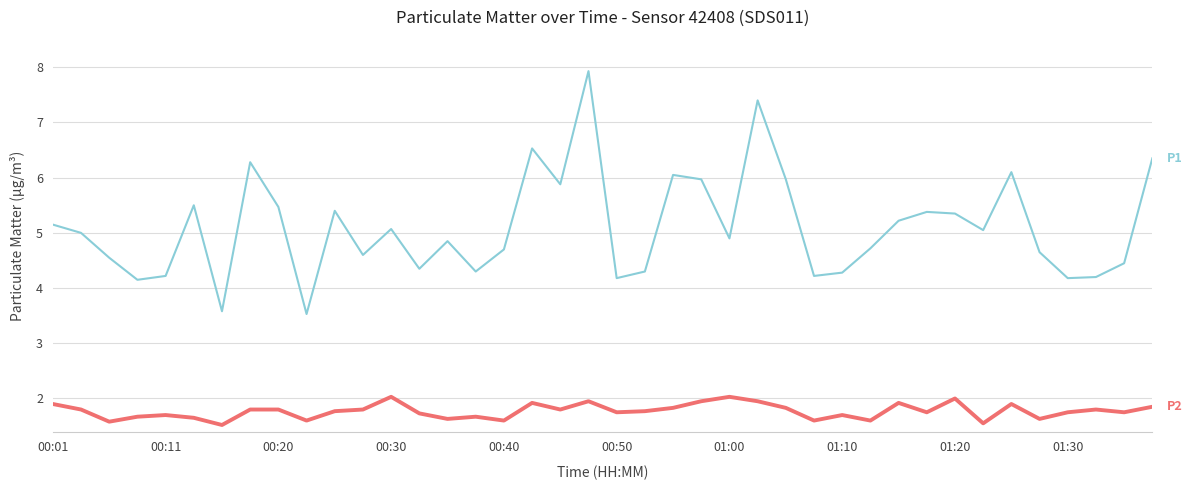

Count the number of categories in the chart.

40